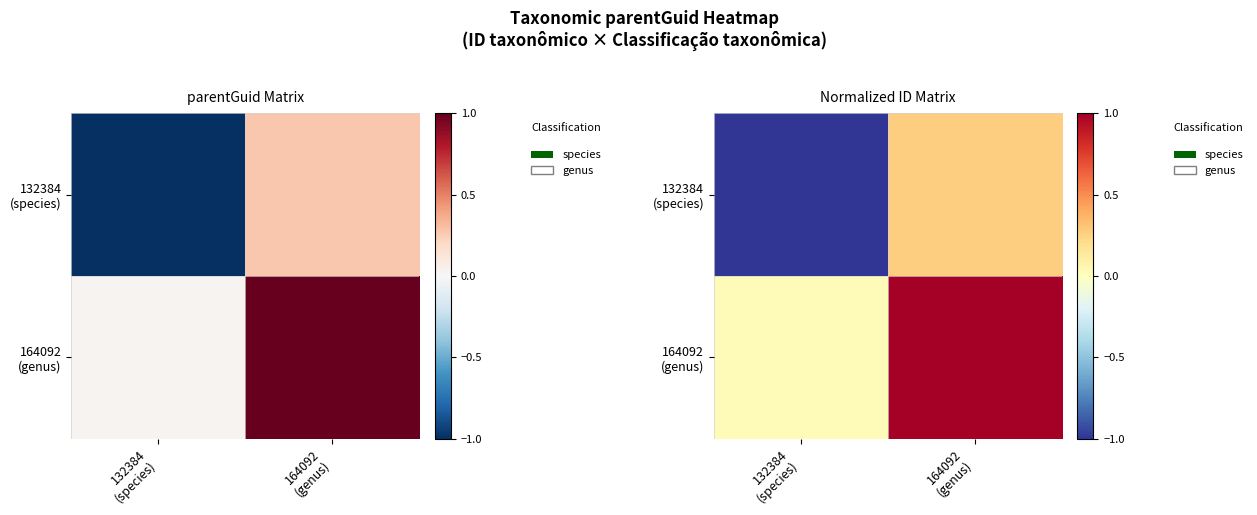

At how many categories does at least one series exceed 0?

2